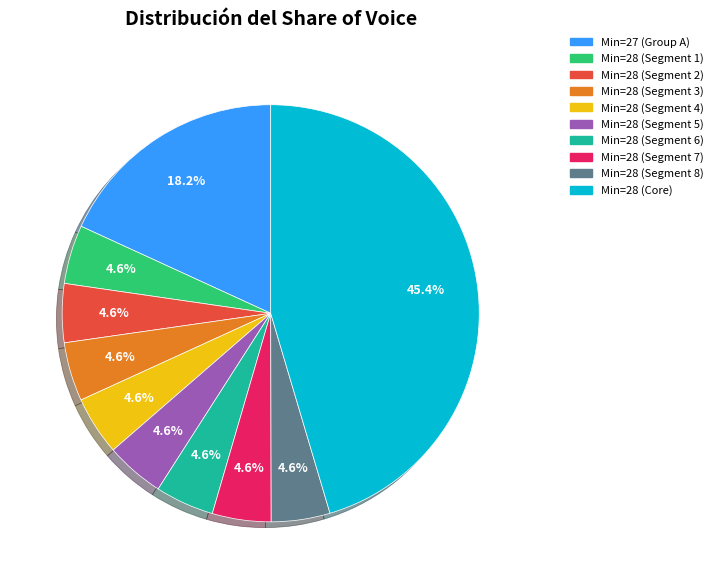

Does any single category account for the majority?

No